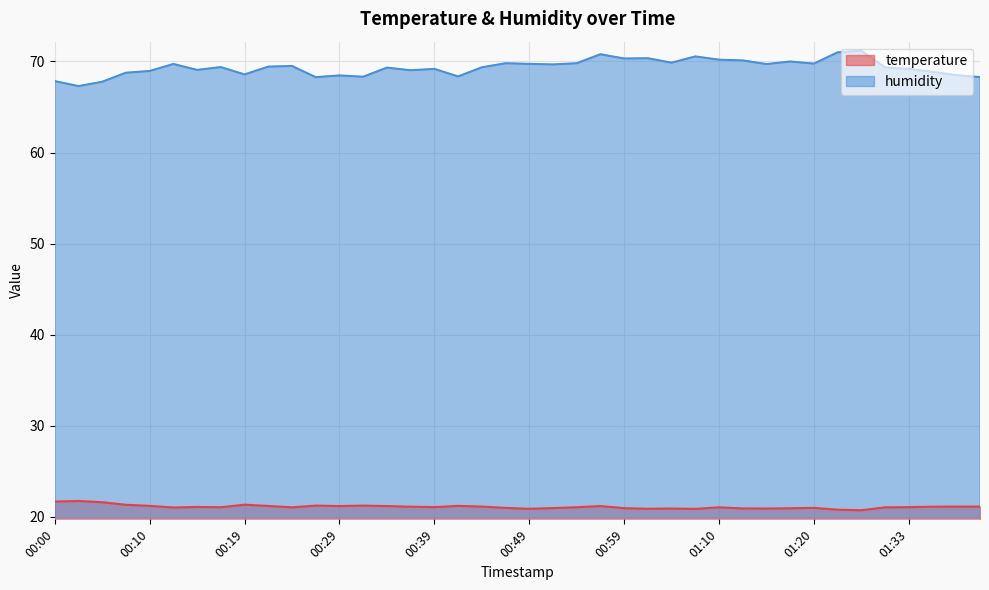

Reading left to right, what are all the values shown in this chart?

temperature: 21.7	21.7	21.6	21.3	21.2	21.0	21.1	21.1	21.3	21.2	21.0	21.2	21.2	21.2	21.2	21.1	21.1	21.2	21.1	21.0	20.9	21.0	21.1	21.2	20.9	20.9	20.9	20.9	21.0	20.9	20.9	20.9	21.0	20.8	20.7	21.0	21.1	21.1	21.1	21.1
humidity: 67.8	67.3	67.8	68.8	69.0	69.7	69.1	69.4	68.6	69.4	69.5	68.3	68.5	68.3	69.3	69.0	69.2	68.3	69.3	69.8	69.7	69.7	69.8	70.8	70.3	70.3	69.9	70.5	70.2	70.1	69.7	70.0	69.8	71.0	71.2	69.3	69.2	68.9	68.5	68.3